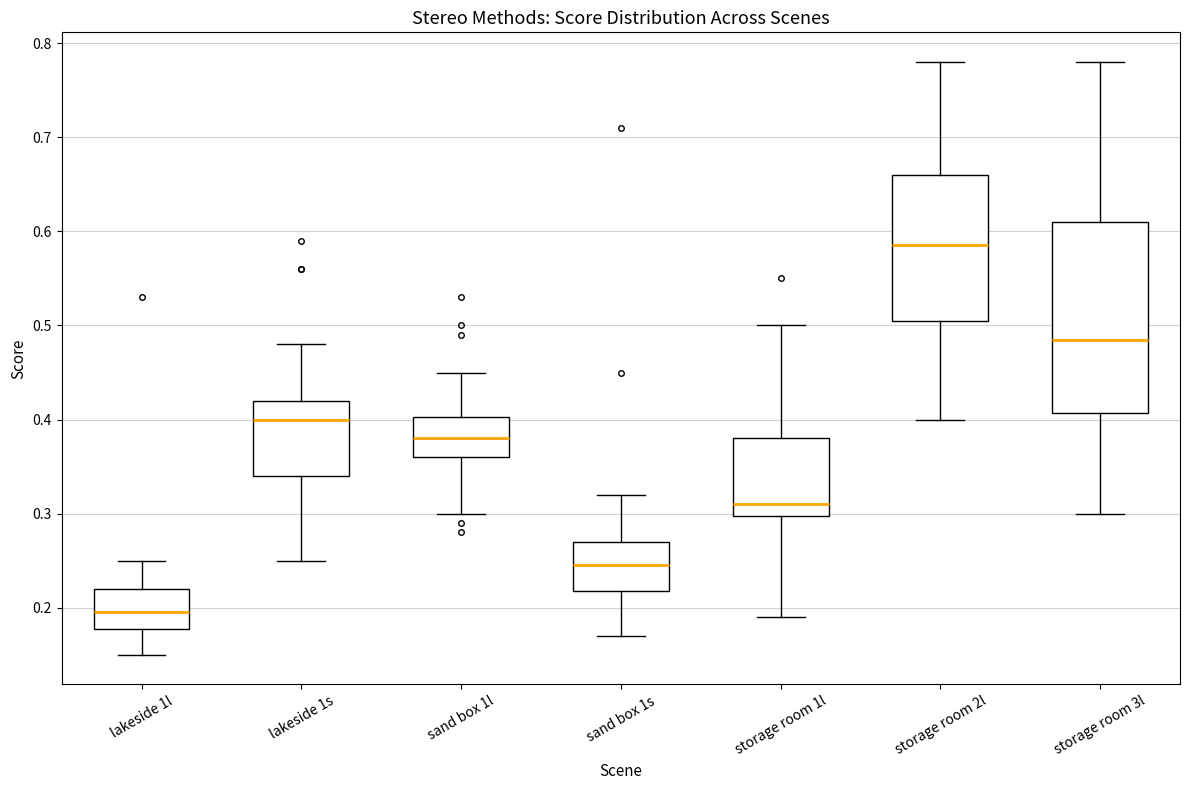

Which box is the tallest, from its lower edge to its upper edge?

storage room 3l